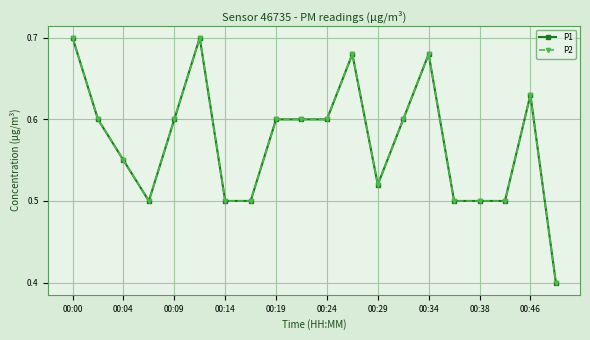

List the series in order of their peak value, lowest first.

P1, P2